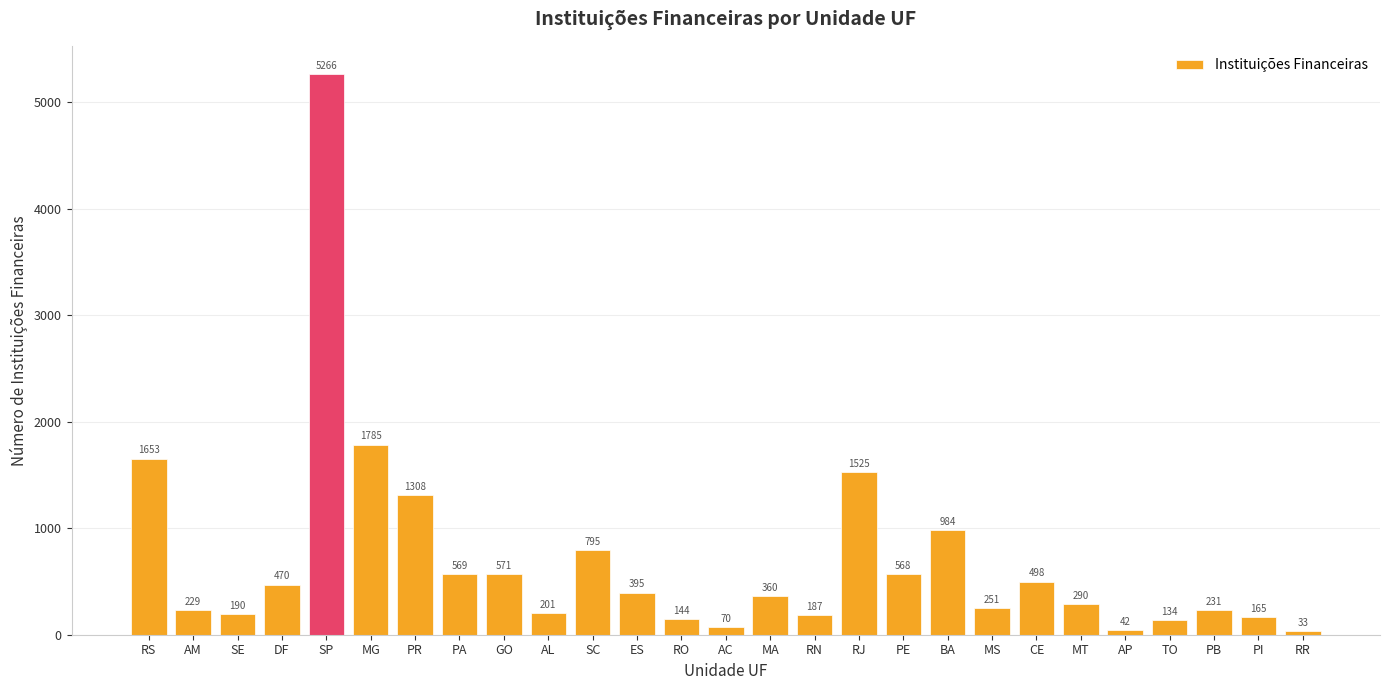

What is the sum of all values?

18914